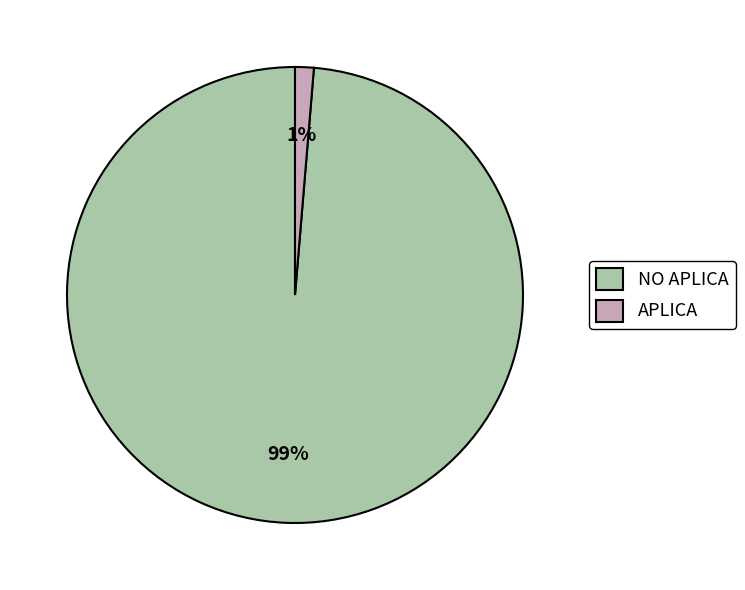

Which slice is the largest?

NO APLICA